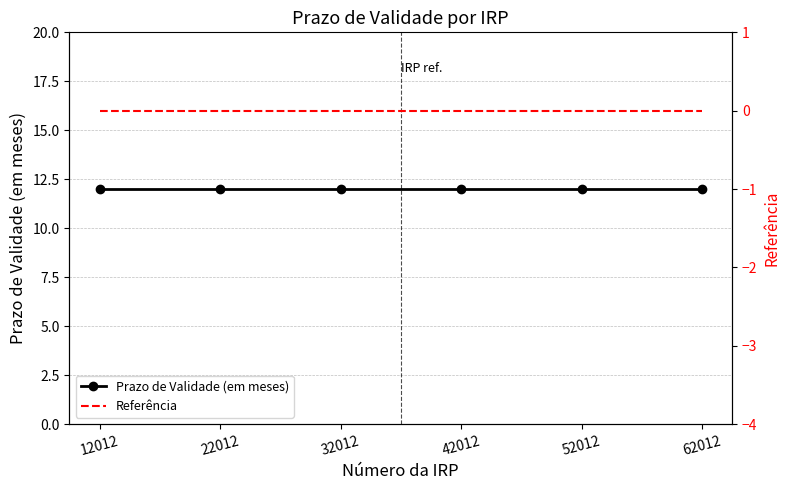

Where is Prazo de Validade (em meses) nearest to the value 12?

12012